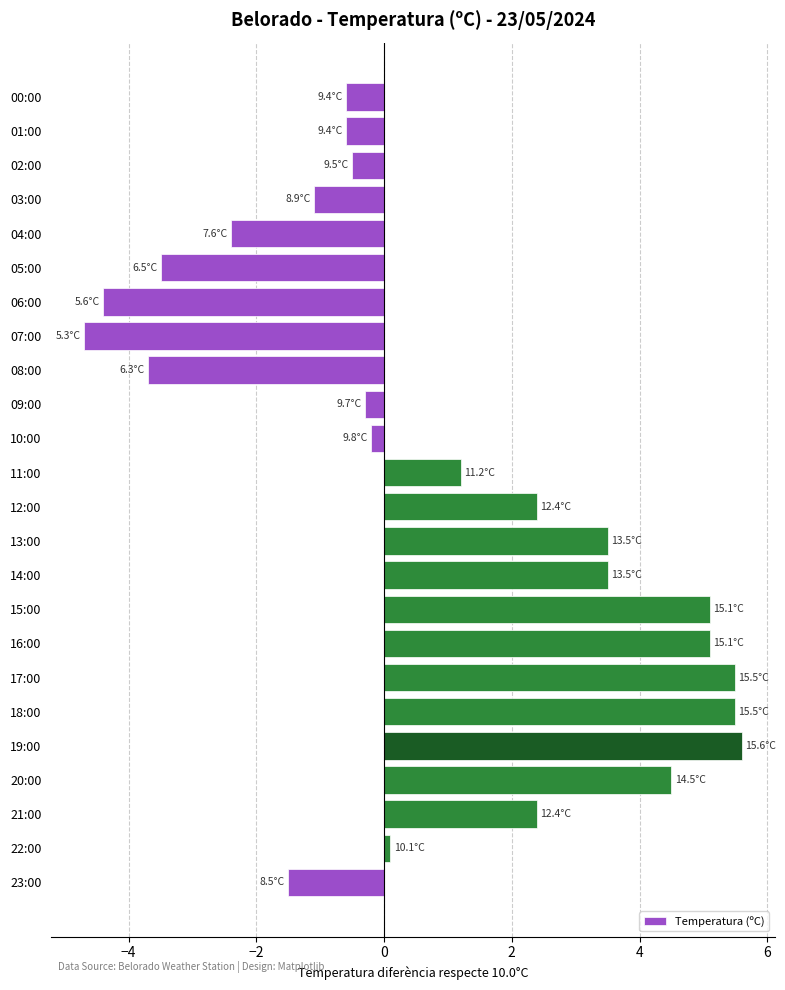

What is the minimum value shown in the chart?

-4.7